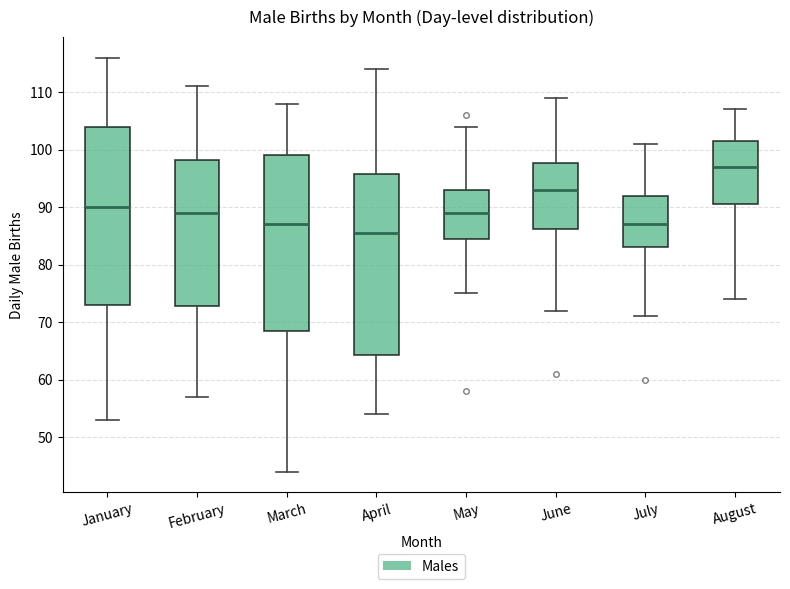

Reading left to right, transcribe this box plot: for each box, give where its median line is, the range the box spans, and where its two whiskers end, as read against the y-axis. The values are not printed on the chart, so give them approximately, as read against the axis.

January: median 90, box 73 to 104, whiskers 53 to 116
February: median 89, box 73 to 98, whiskers 57 to 111
March: median 87, box 69 to 99, whiskers 44 to 108
April: median 86, box 64 to 96, whiskers 54 to 114
May: median 89, box 85 to 93, whiskers 75 to 104
June: median 93, box 86 to 98, whiskers 72 to 109
July: median 87, box 83 to 92, whiskers 71 to 101
August: median 97, box 91 to 102, whiskers 74 to 107